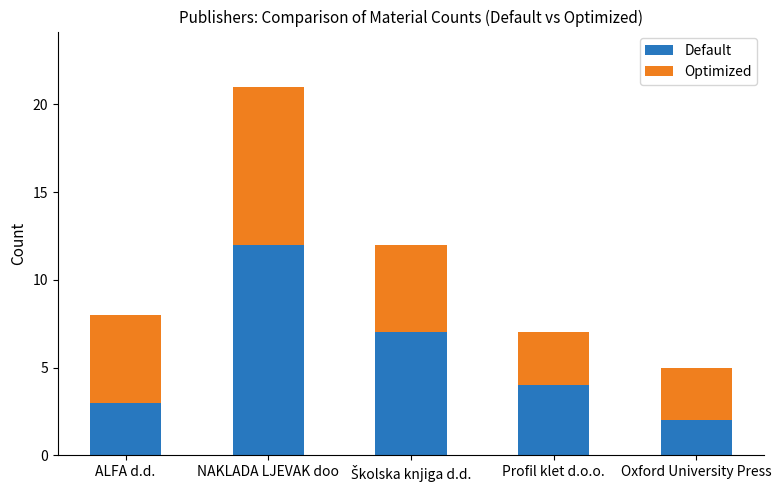

What is the value of the Default bar at the 3rd from the left?

7